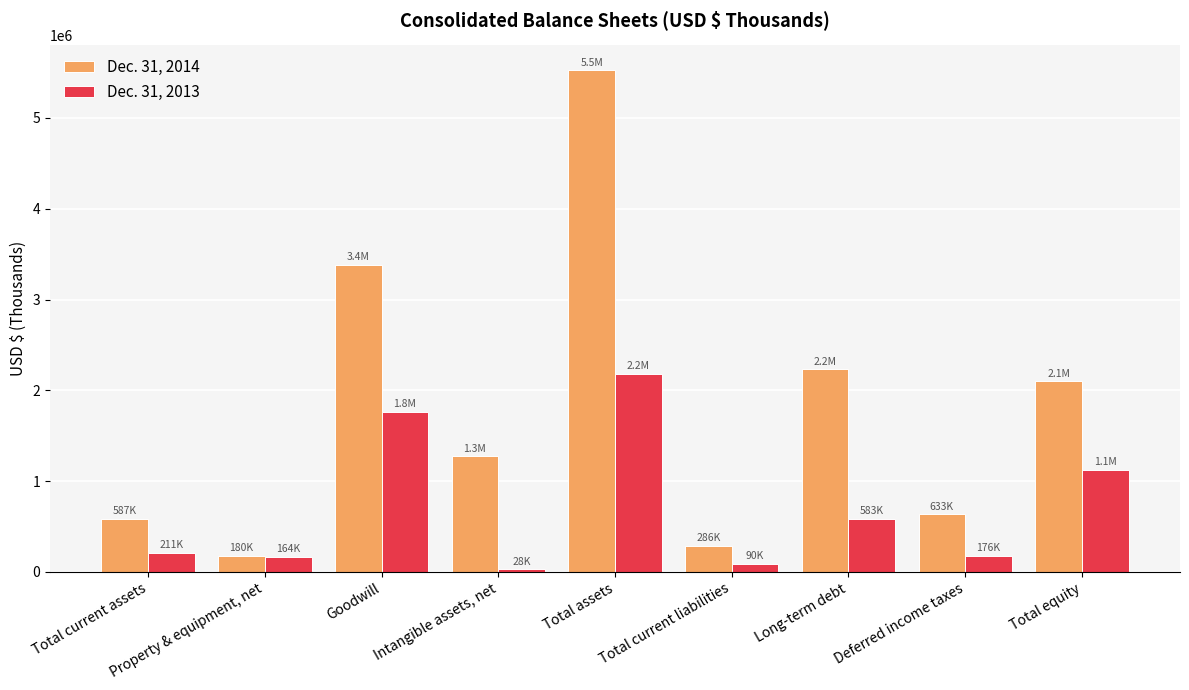

What value does the Dec. 31, 2014 series have at Intangible assets, net?

1273879